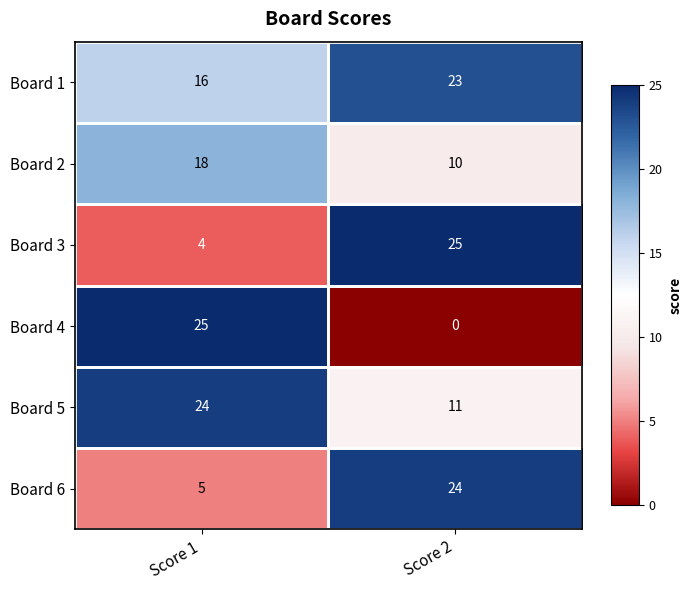

What is the total value across all series at Score 1?

92